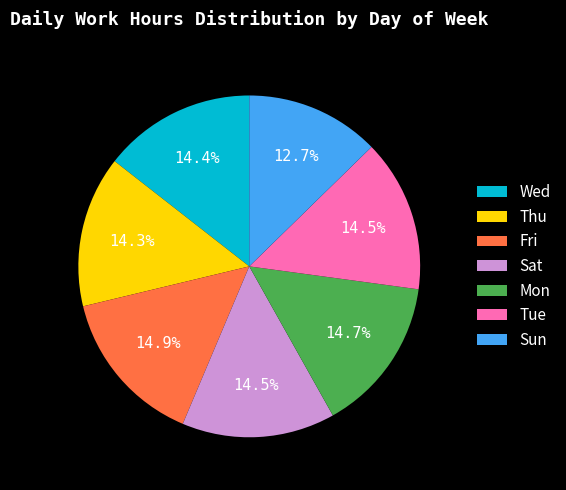

Approximately how many times larger is the value at Thu compared to Tue?

1.0